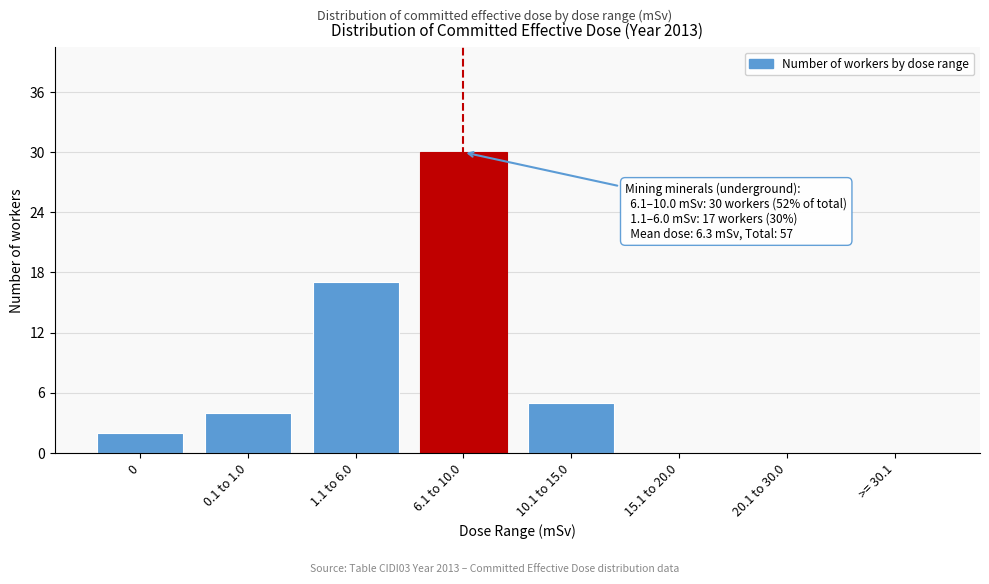

Reading left to right, transcribe all the data shown in this chart.

0=2	0.1 to 1.0=4	1.1 to 6.0=17	6.1 to 10.0=30	10.1 to 15.0=5	15.1 to 20.0=0	20.1 to 30.0=0	>= 30.1=0